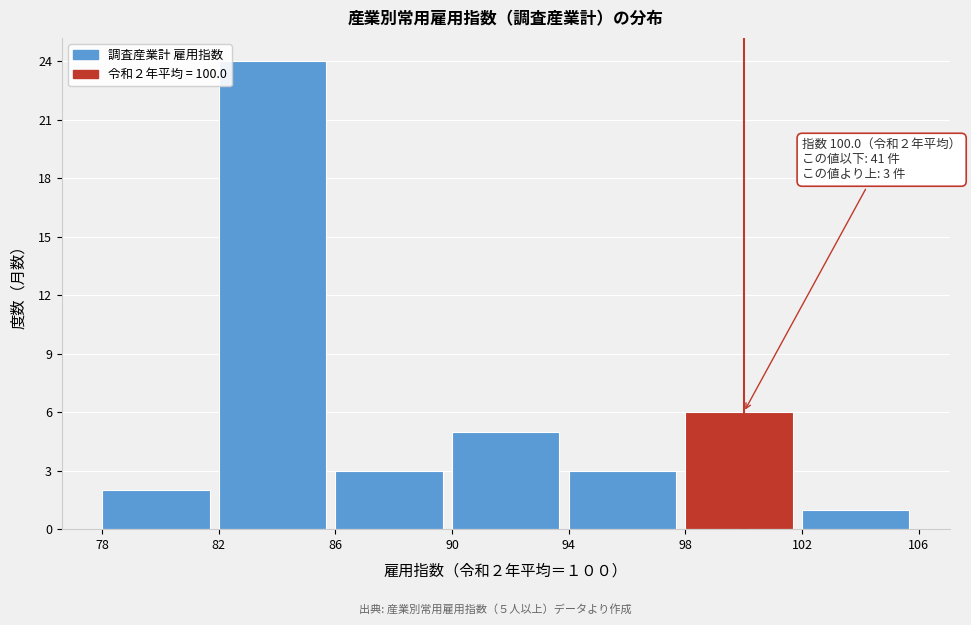

Which range on the x-axis has the tallest bar?

82 to 86